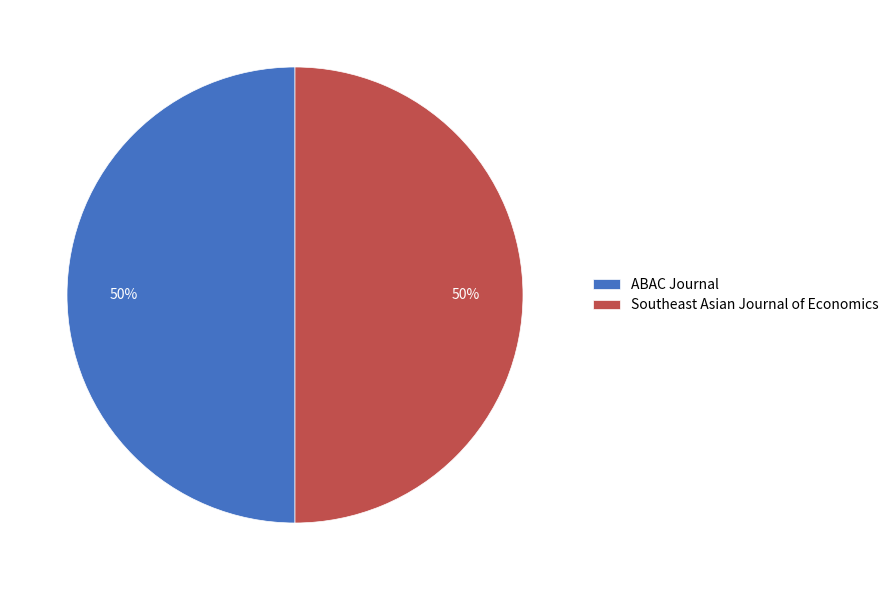

How many segments does this pie chart have?

2